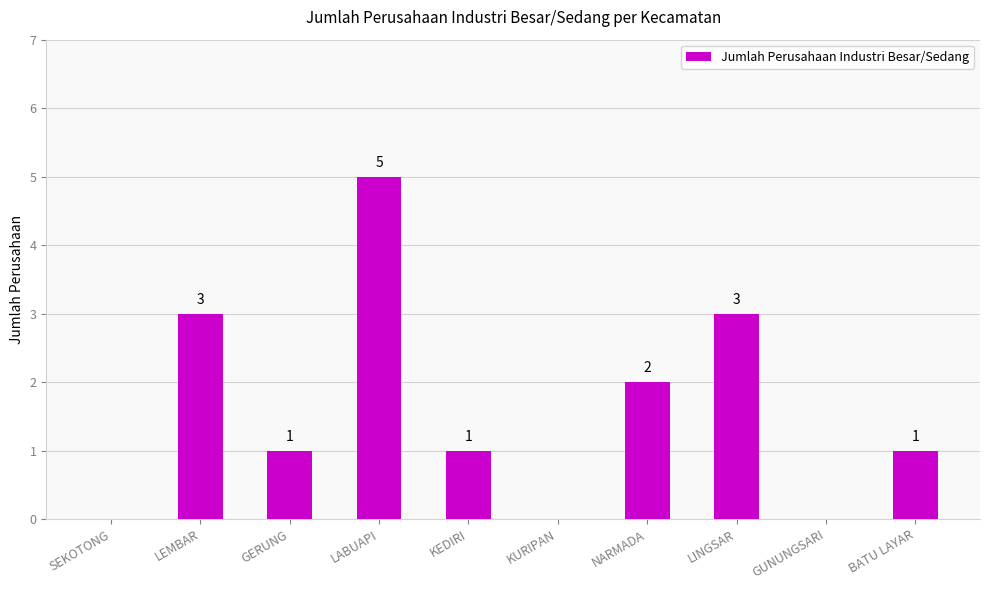

What is the change in value from LEMBAR to KEDIRI?

-2